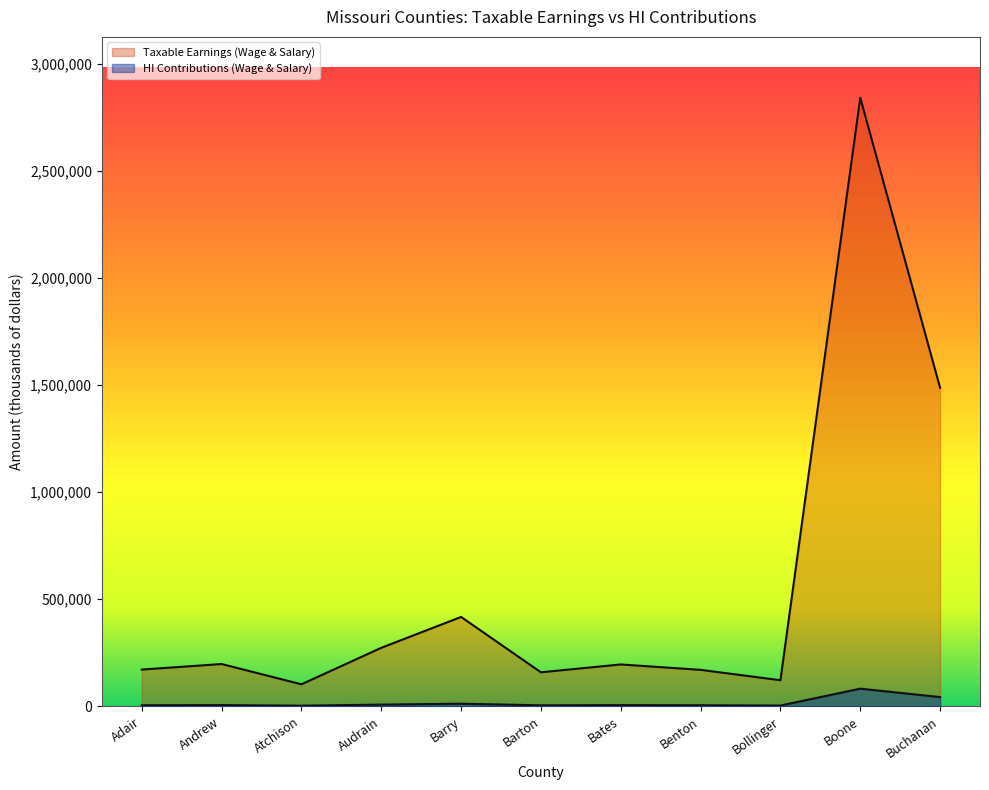

What is the total value across all series at Bollinger?

125288